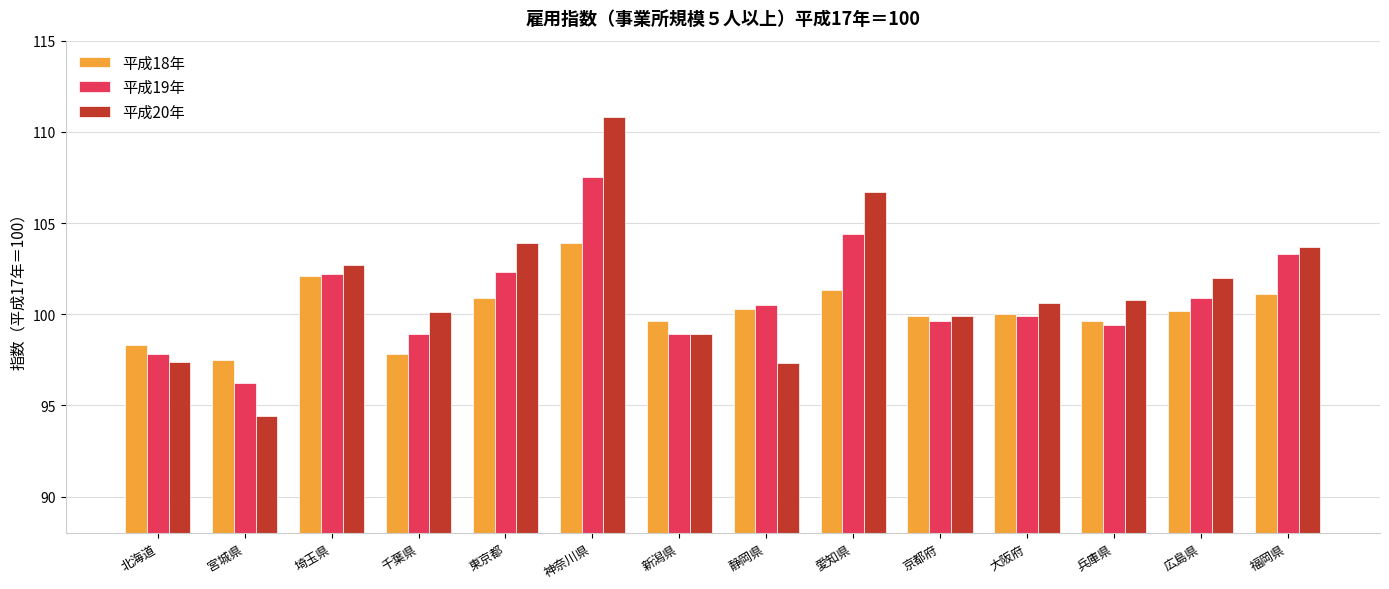

Which series has the largest total across all categories?

平成20年